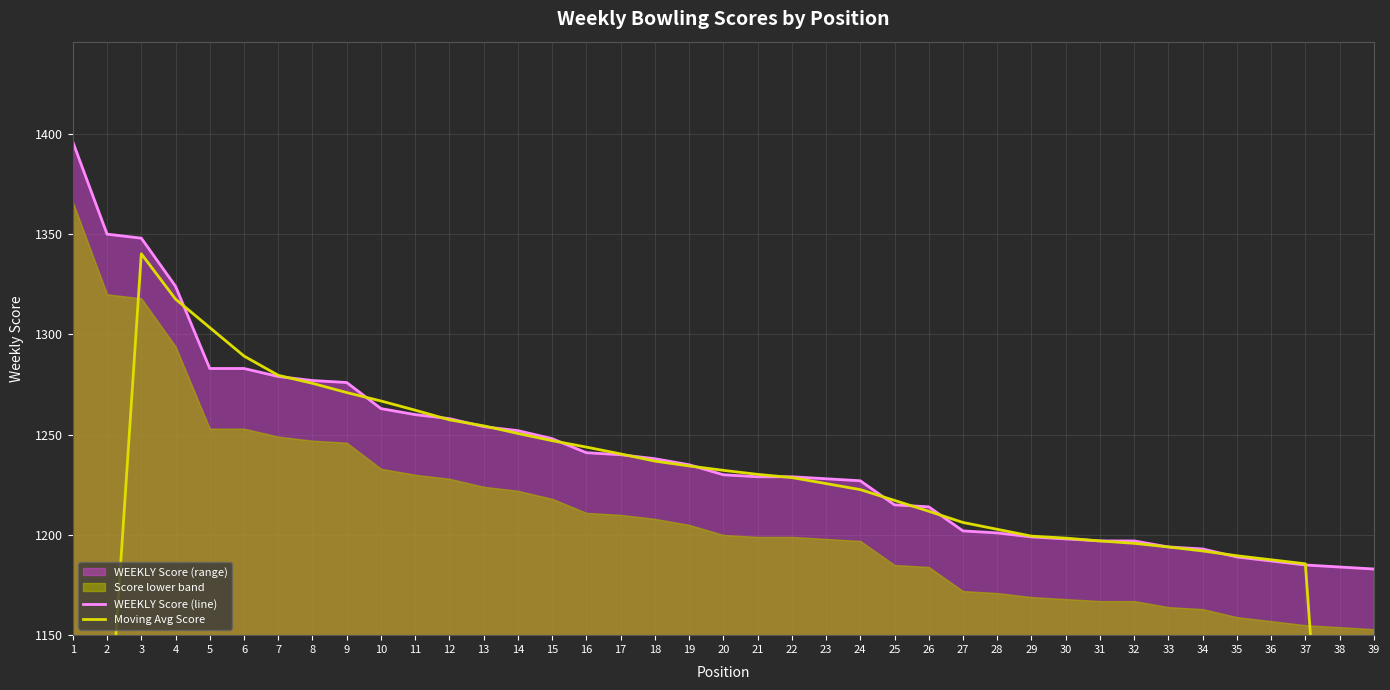

Rank the series by their maximum value, from lowest to highest.

Moving Avg Score, WEEKLY Score (line)